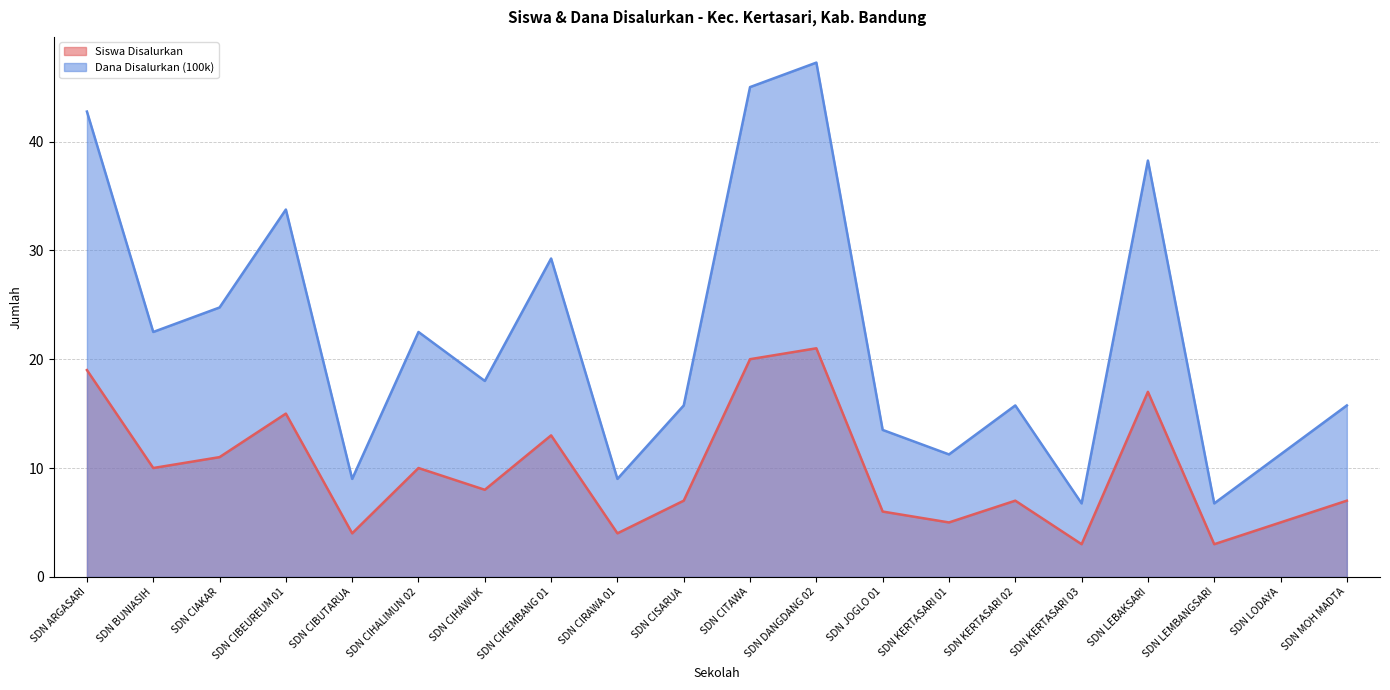

At SDN CIRAWA 01, list the series in order from smallest to largest.

Siswa Disalurkan, Dana Disalurkan (100k)